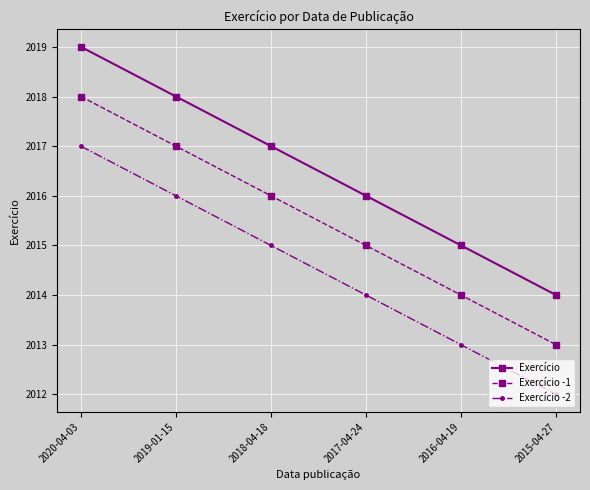

List the series in order of their overall mean, highest first.

Exercício, Exercício -1, Exercício -2